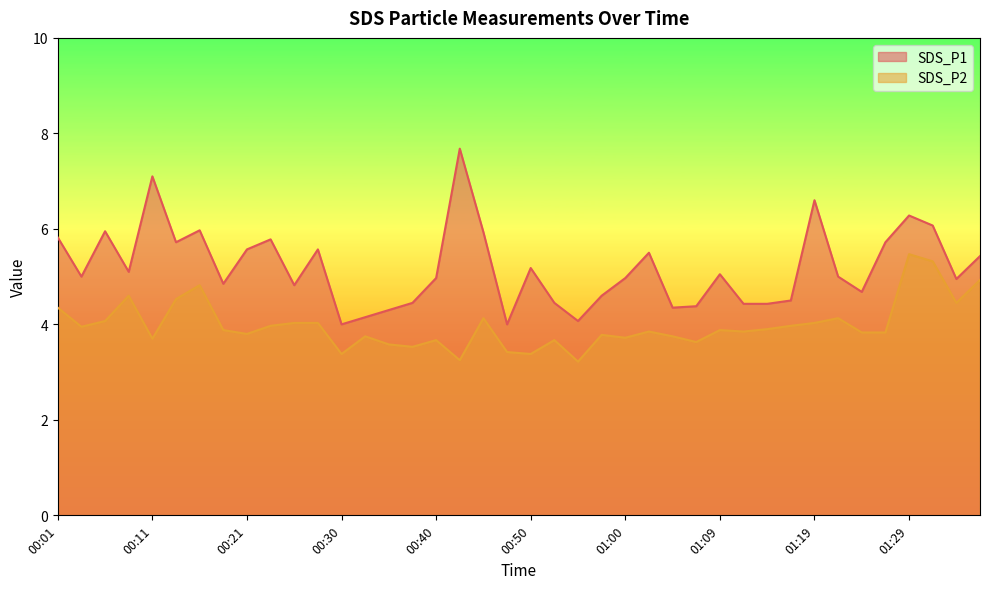

True or false: SDS_P1 and SDS_P2 cross at least once.

False